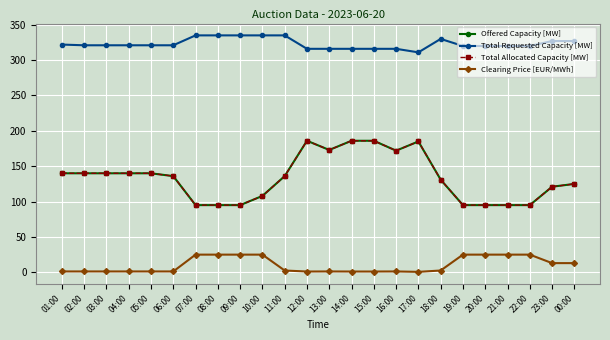

Rank the series by their maximum value, from highest to lowest.

Total Requested Capacity [MW], Offered Capacity [MW], Total Allocated Capacity [MW], Clearing Price [EUR/MWh]